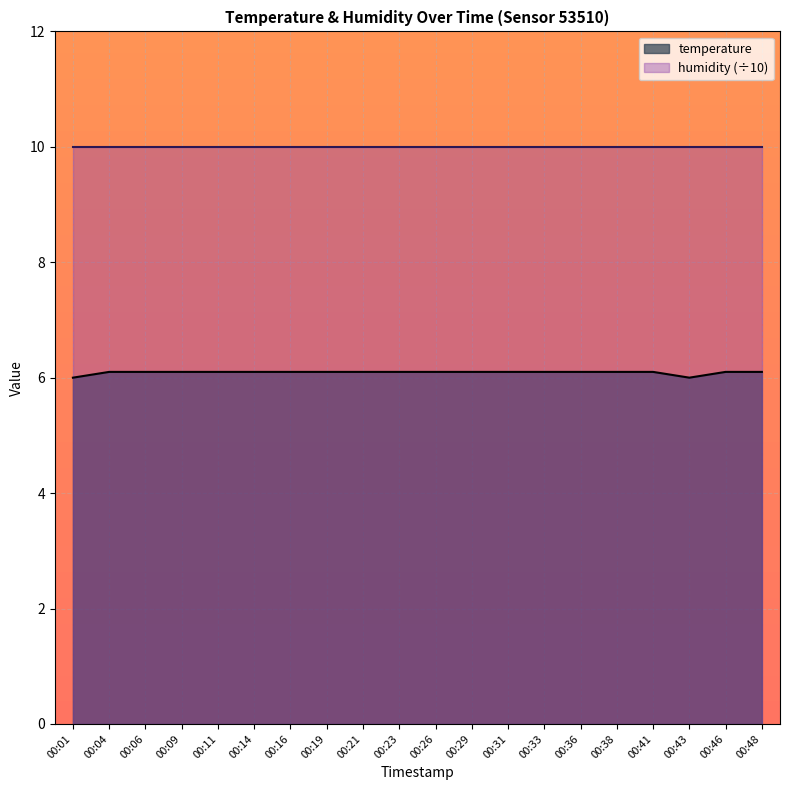

What is the value of the 11th point from the left?

6.1